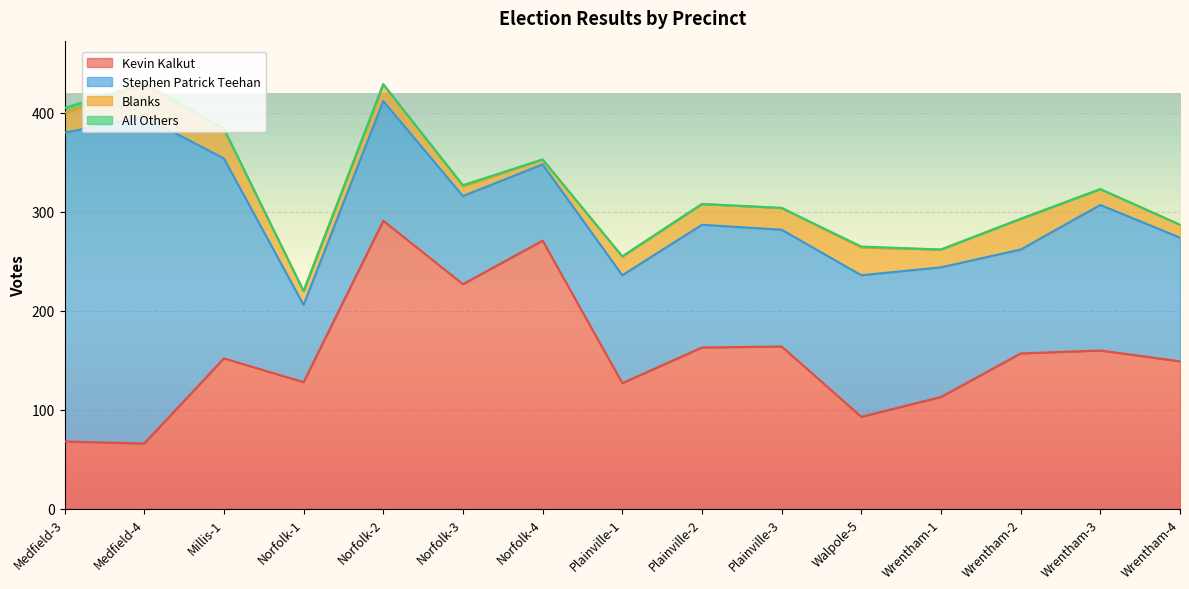

In Blanks, how many points are lower than both neighbors (excluding endpoints)?

3